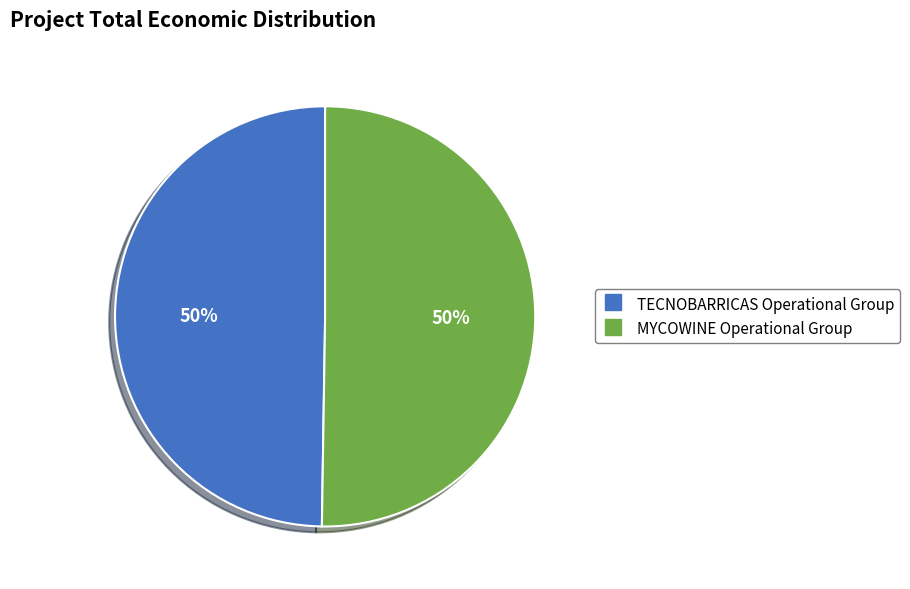

To the nearest percent, what percentage of the pie is TECNOBARRICAS Operational Group?

50%